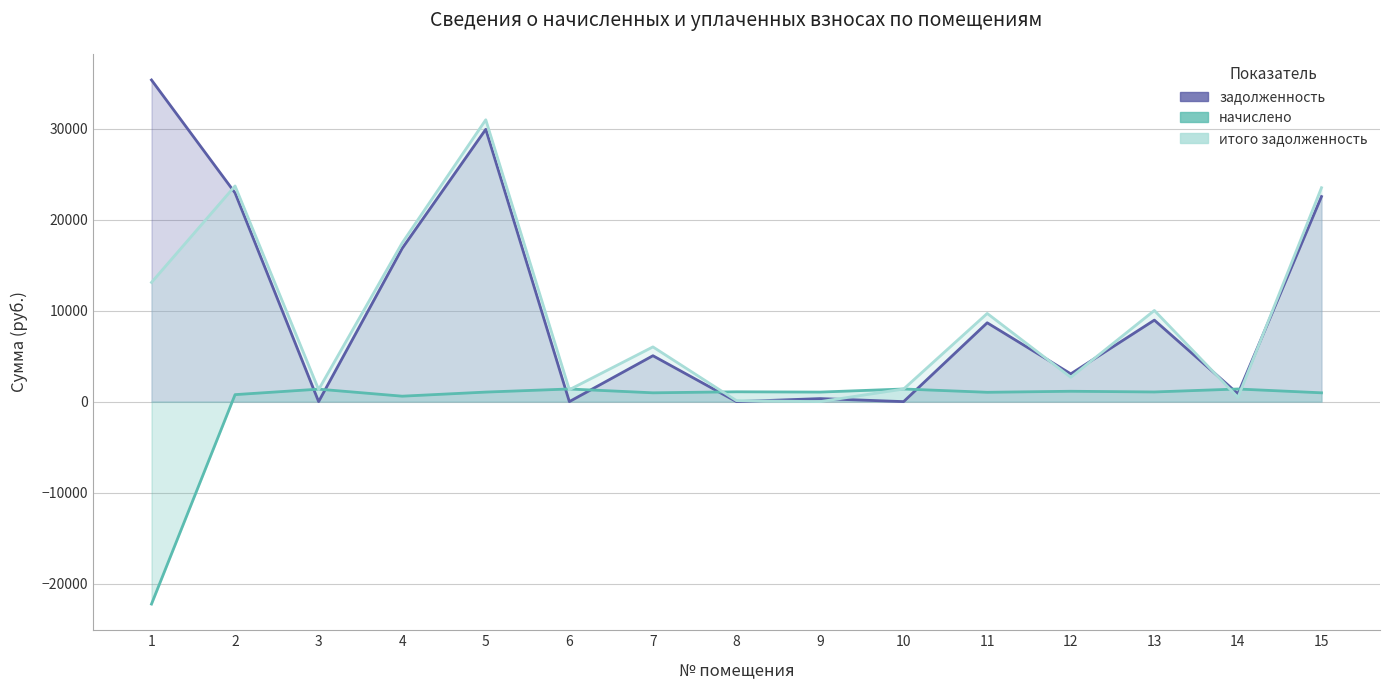

What are all the series names shown in the legend?

задолженность, начислено, итого задолженность